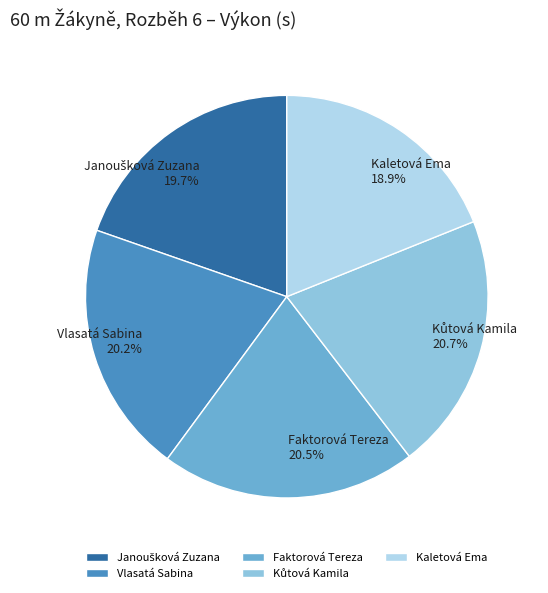

What percentage is the Kaletová Ema slice, to the nearest percent?

19%